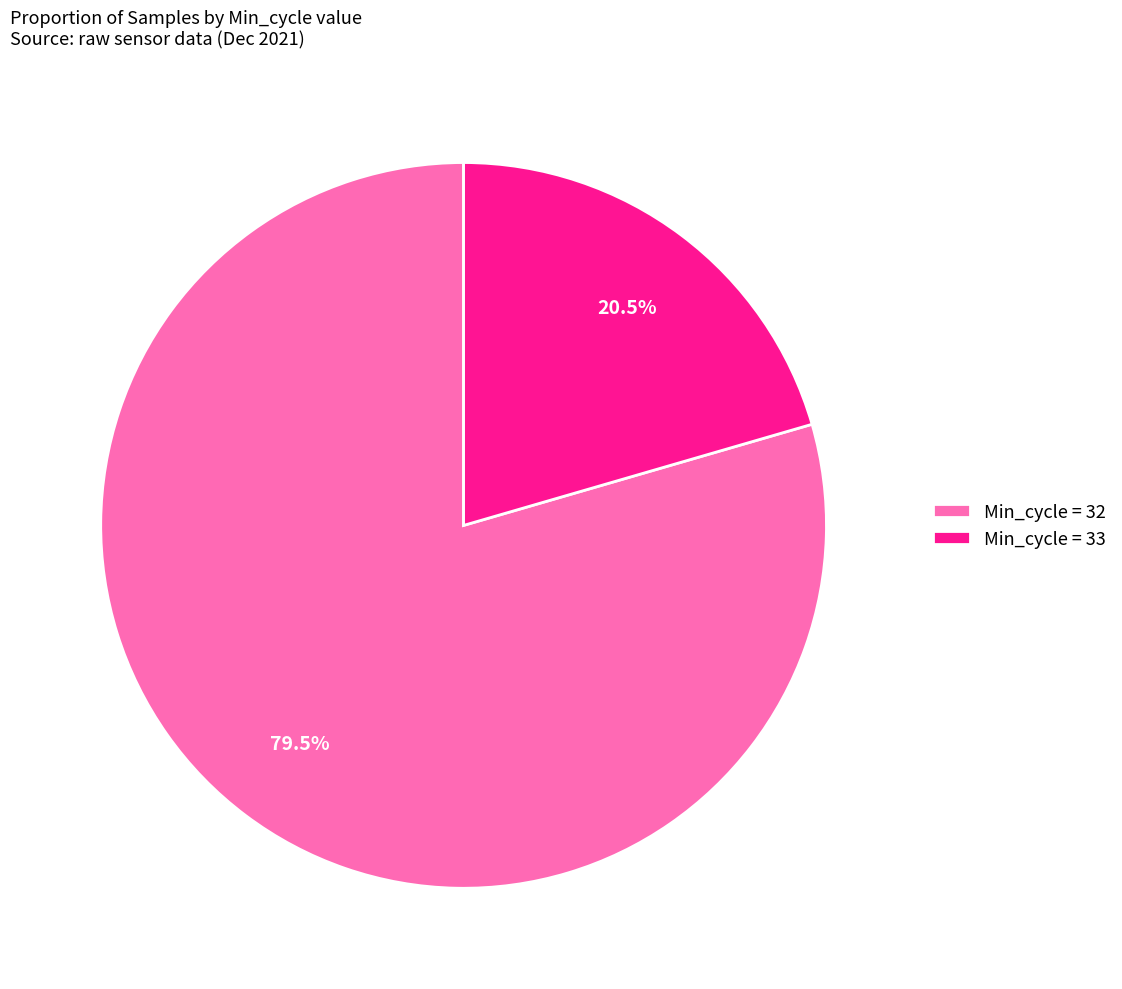

Is the sum of Min_cycle = 33 and Min_cycle = 32 greater than half?

Yes